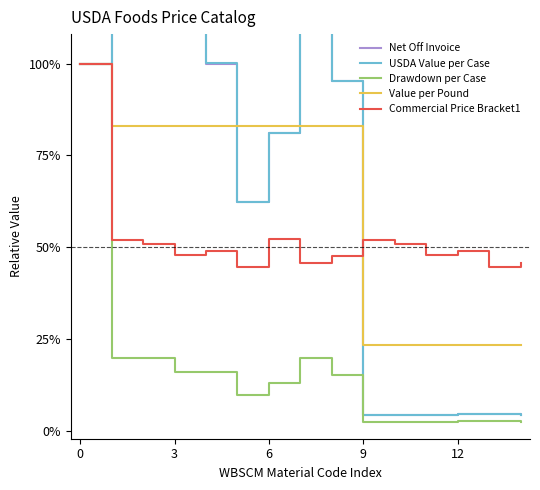

Reading left to right, extract all data points from this chart.

Net Off Invoice: 100.0	124.5	124.5	124.5	100.0	62.2	81.1	124.5	95.3	4.4	4.4	4.4	4.8	4.8	4.4
USDA Value per Case: 100.0	124.5	124.5	124.5	100.0	62.3	81.1	124.5	95.3	4.4	4.4	4.4	4.8	4.8	4.4
Drawdown per Case: 100.0	20.0	20.0	16.1	16.1	10.0	13.0	20.0	15.3	2.5	2.5	2.5	2.7	2.7	2.5
Value per Pound: 100.0	83.1	83.1	83.1	83.1	83.1	83.1	83.1	83.1	23.4	23.4	23.4	23.4	23.4	23.4
Commercial Price Bracket1: 100.0	52.2	51.0	48.0	49.1	44.7	52.2	45.8	47.7	52.2	51.0	48.0	49.1	44.7	45.8